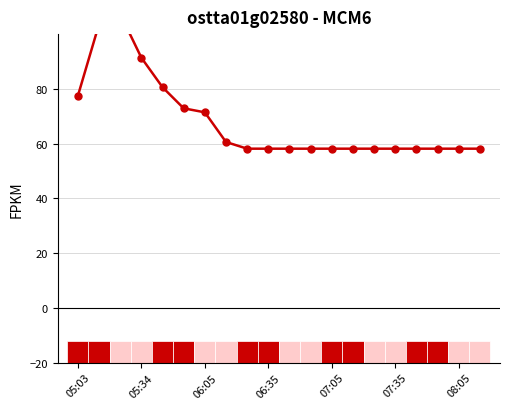

What is the sum of the values at 11 and 06:35?

149.5